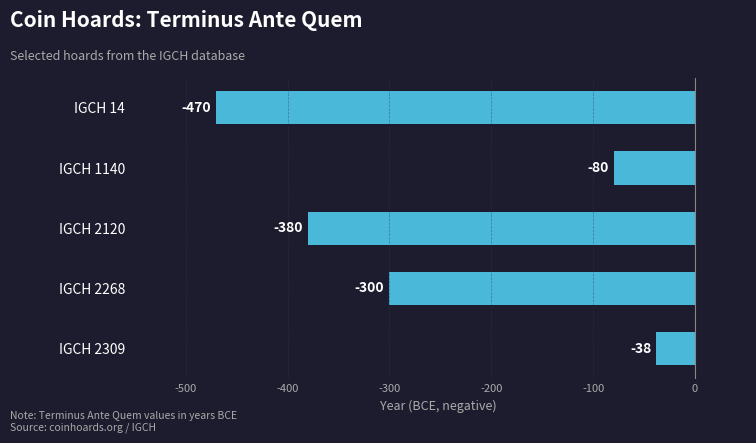

What is the greatest value displayed?

-38